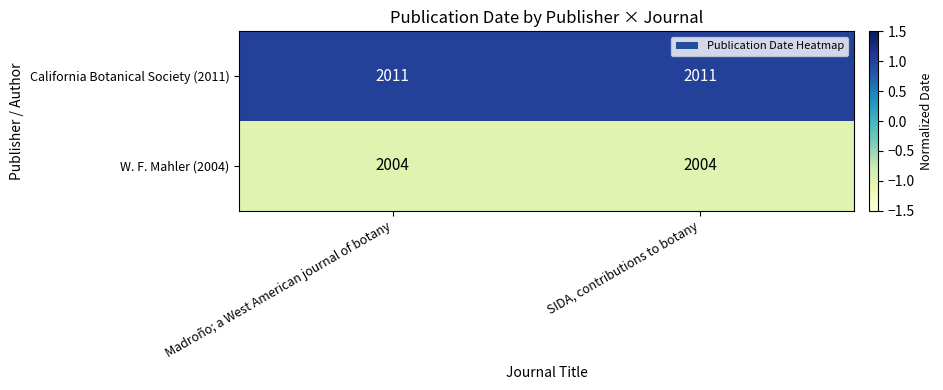

What is the sum of all California Botanical Society (2011) values?

4022